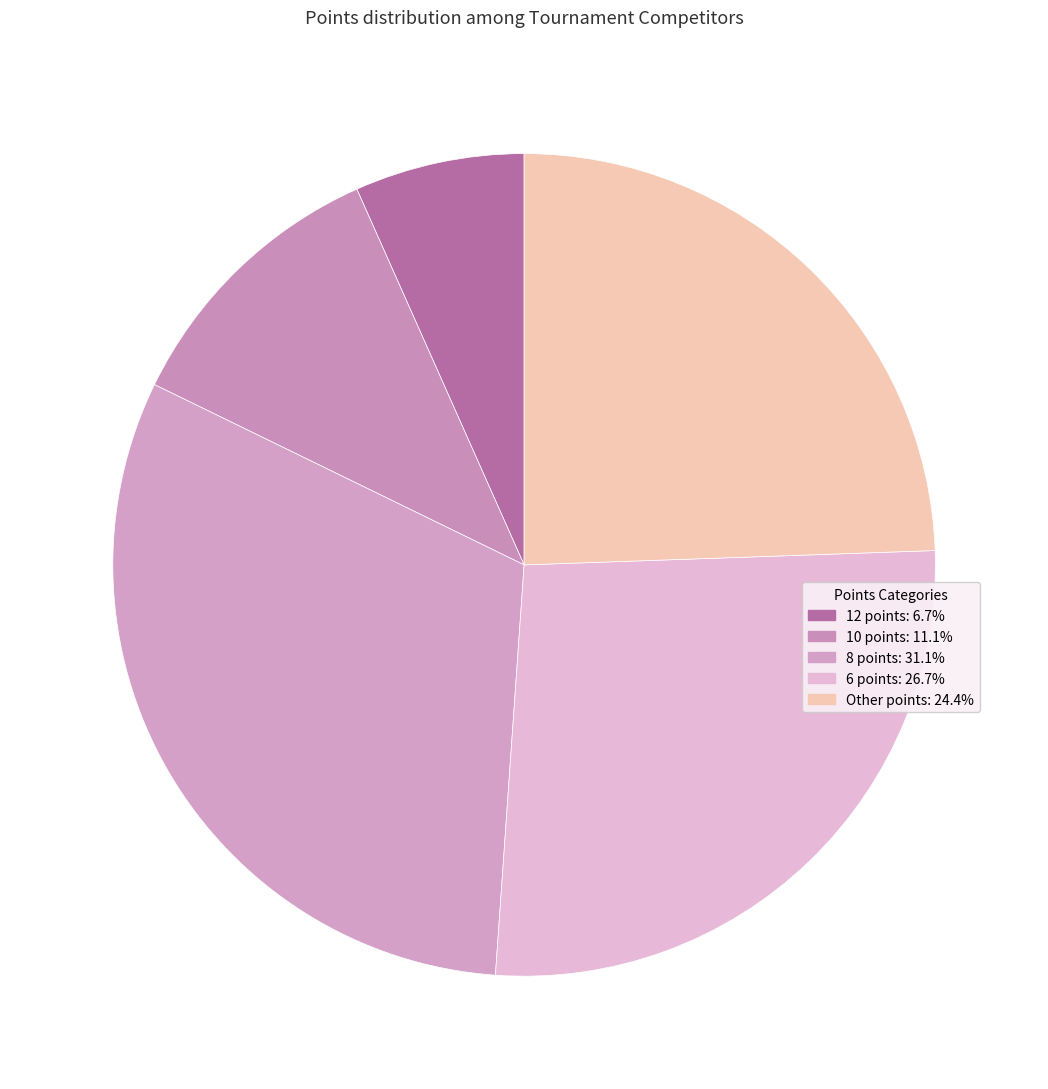

Count the number of slices in the pie.

5